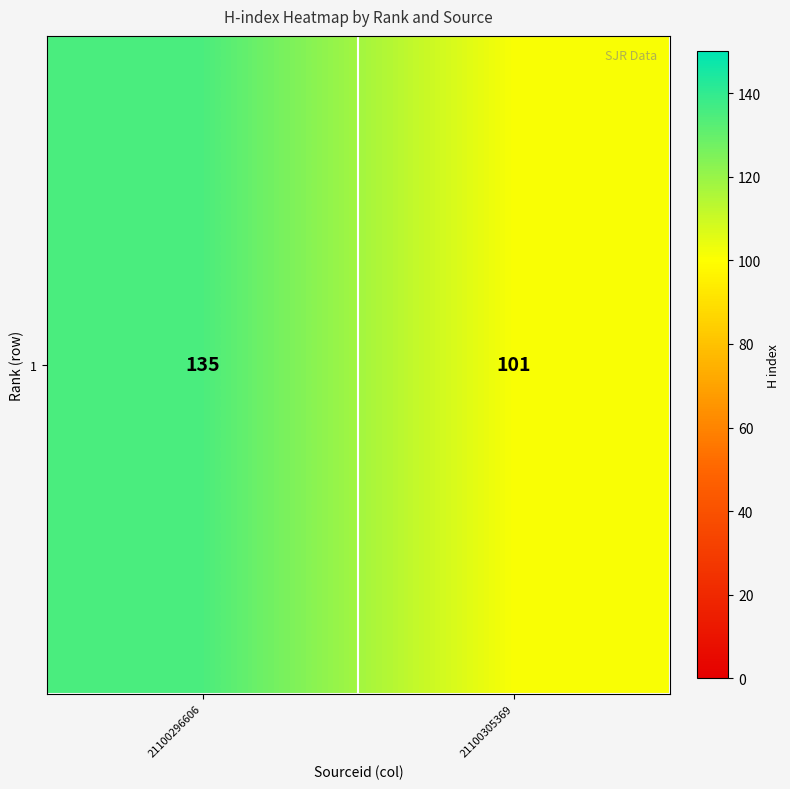

What is the maximum value shown in the chart?

135